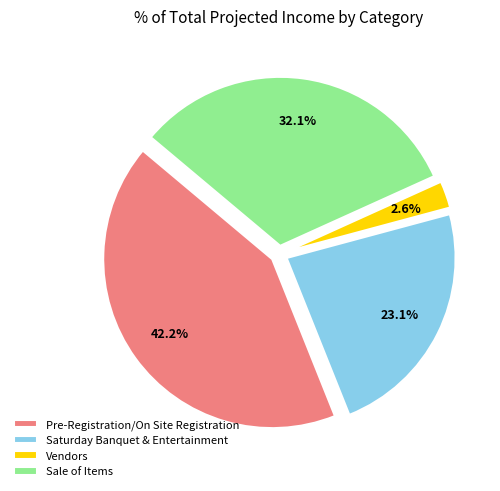

Rank the categories by value from highest to lowest.

Pre-Registration/On Site Registration, Sale of Items, Saturday Banquet & Entertainment, Vendors